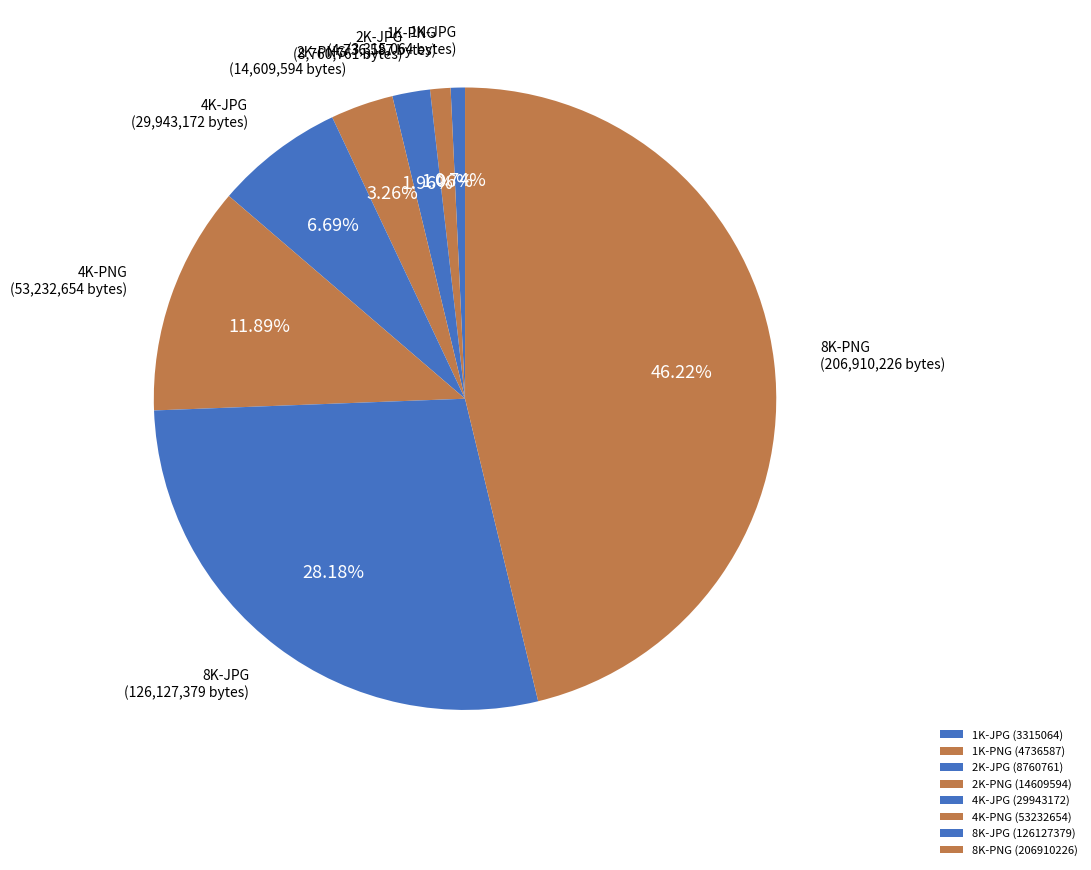

Count the number of slices in the pie.

8